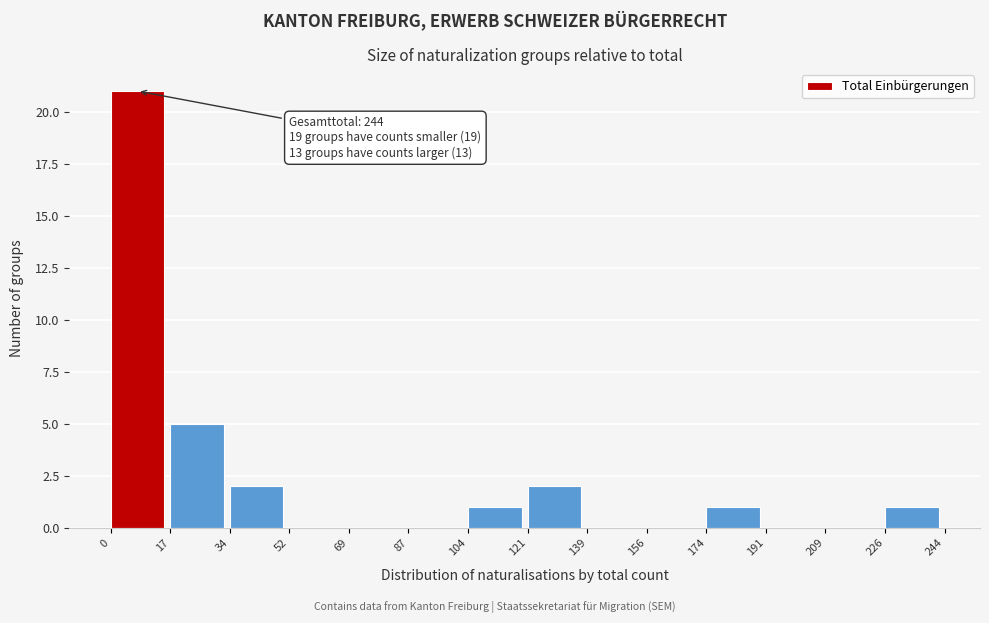

Which range on the x-axis has the tallest bar?

0 to 17